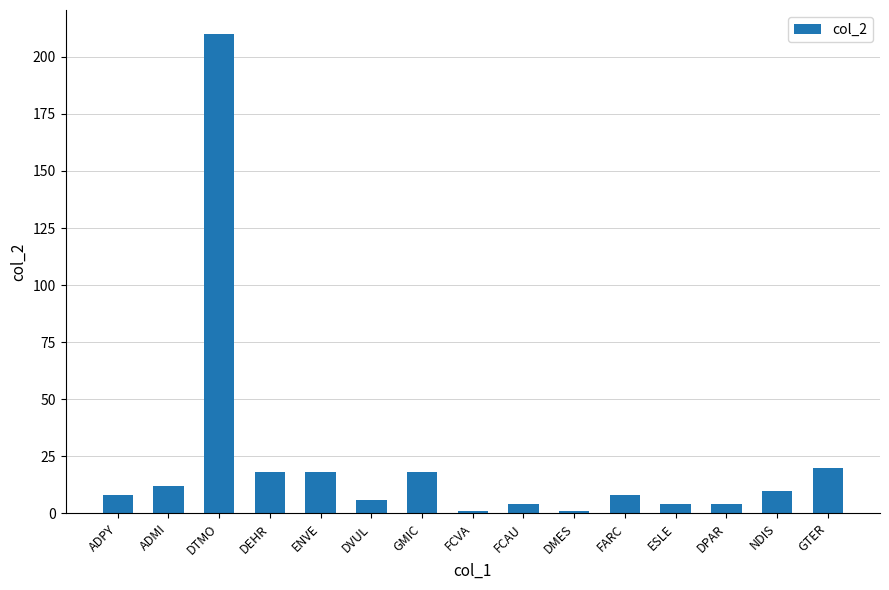

Which has a higher value, FARC or GMIC?

GMIC